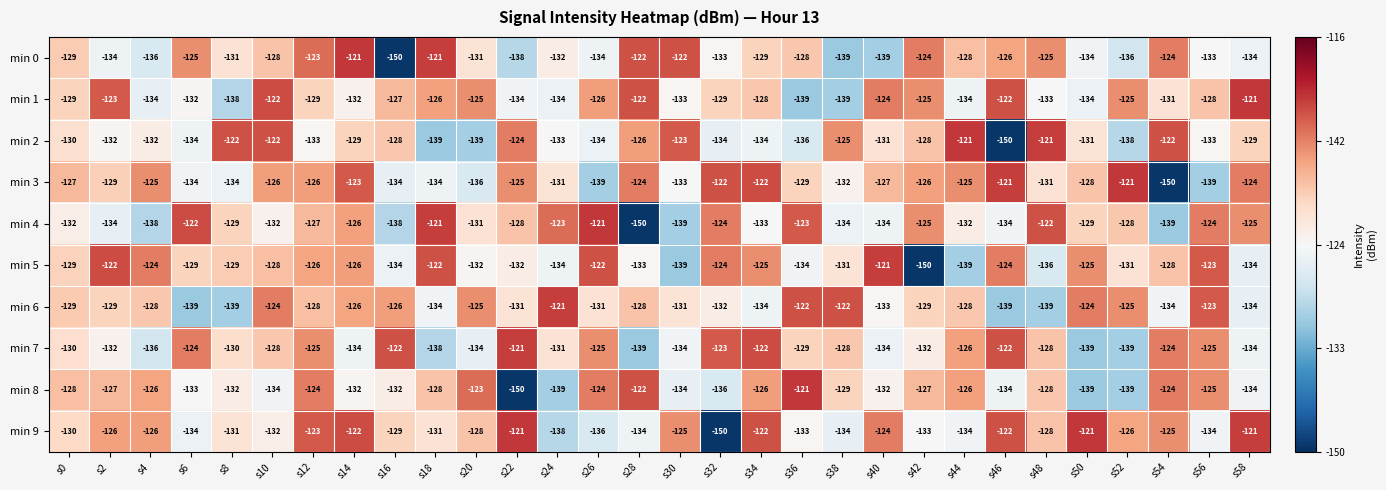

Is the value of min 7 at s24 greater than the value of min 4 at s8?

No